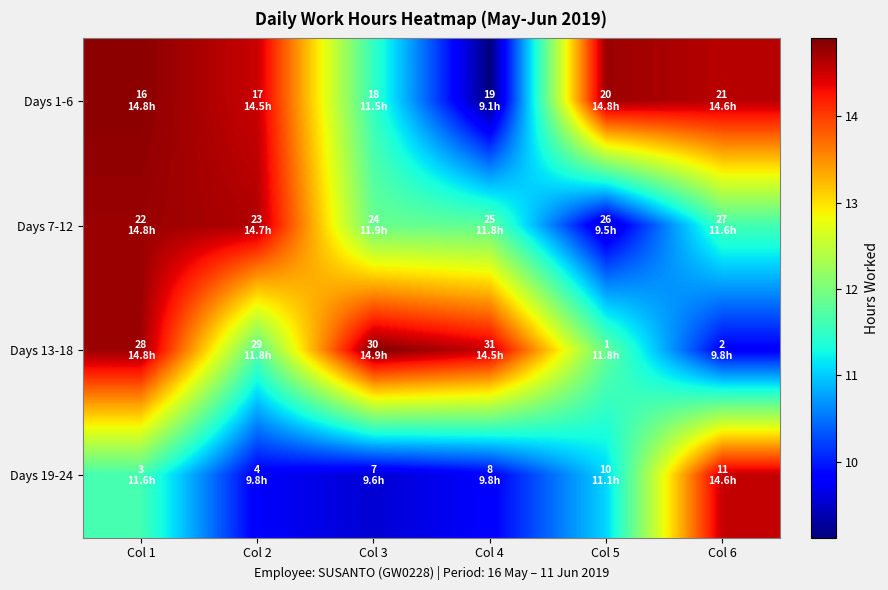

Which series has the widest spread of values?

Days 1-6